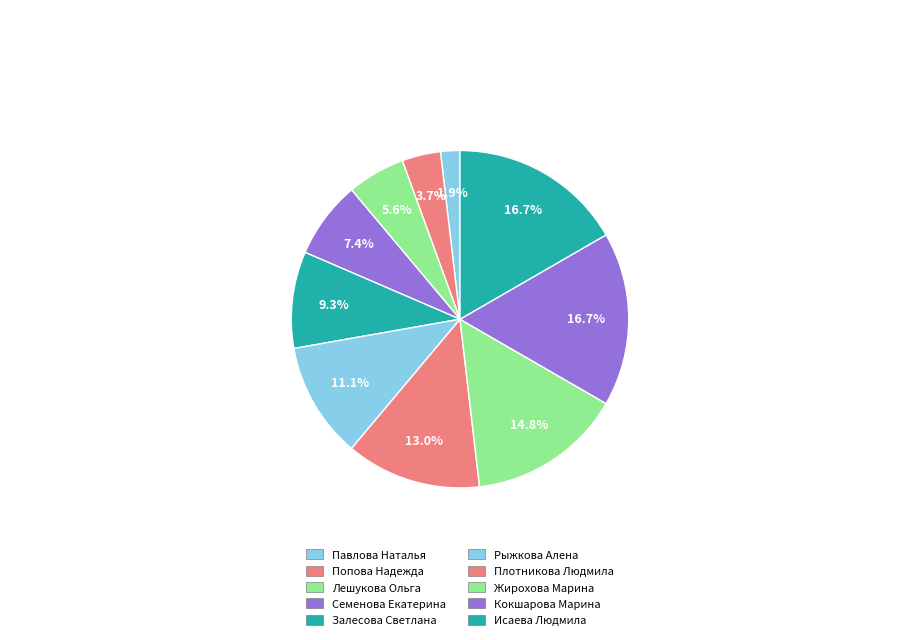

Is the sum of Лешукова Ольга and Павлова Наталья greater than half?

No